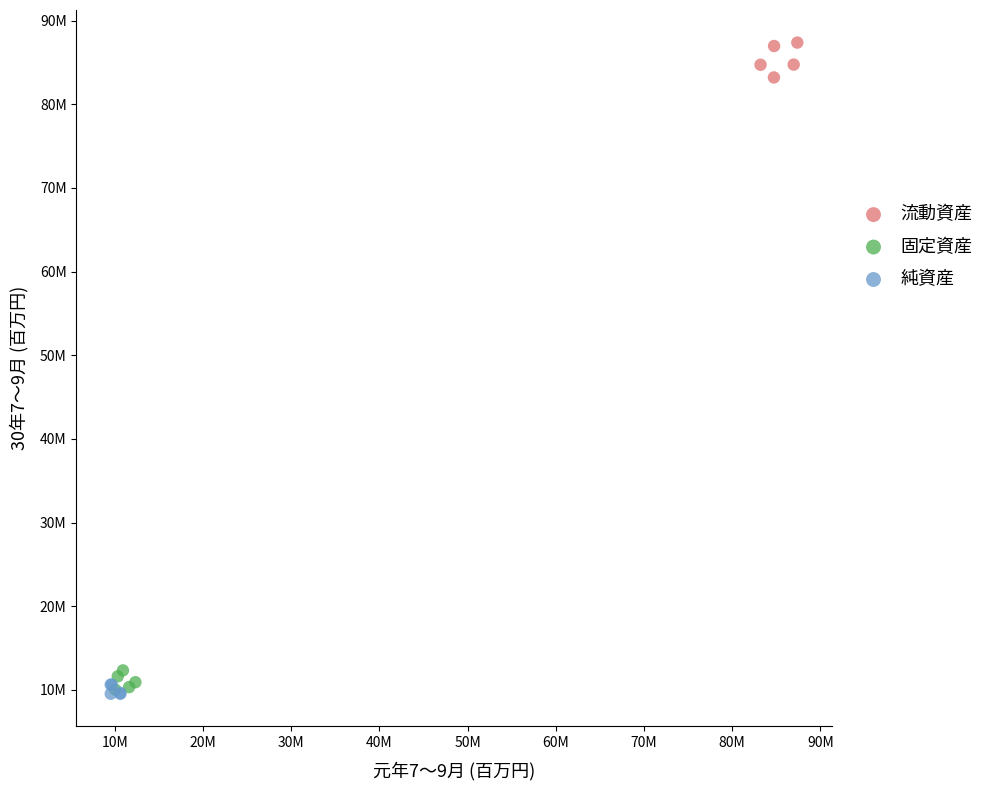

Which series has the largest Y range (max minus min)?

流動資産